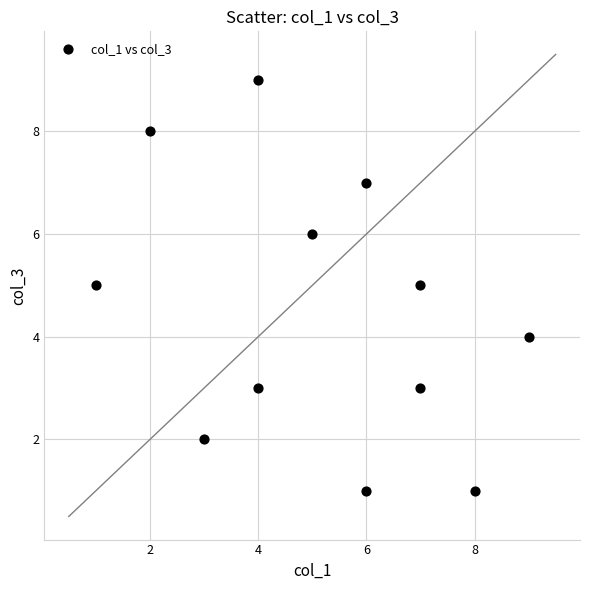

What is the range of Y values (max minus min)?

8